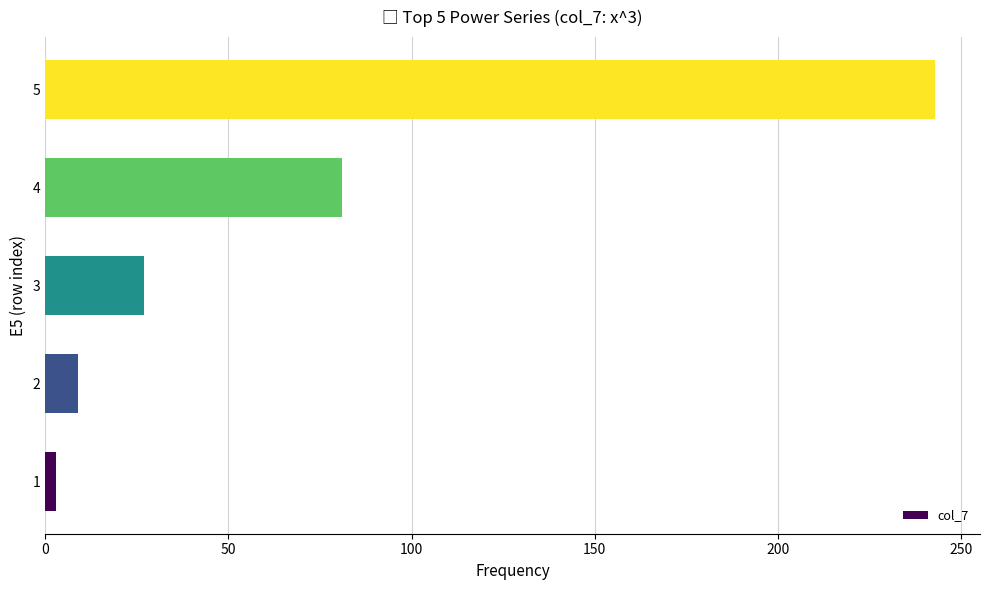

Approximately how many times larger is the value at 5 compared to 4?

3.0